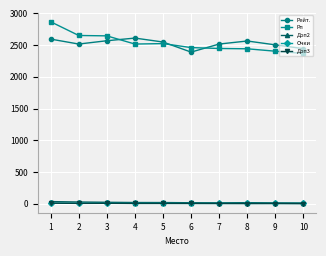

Which series has the largest range (max minus min)?

Рп